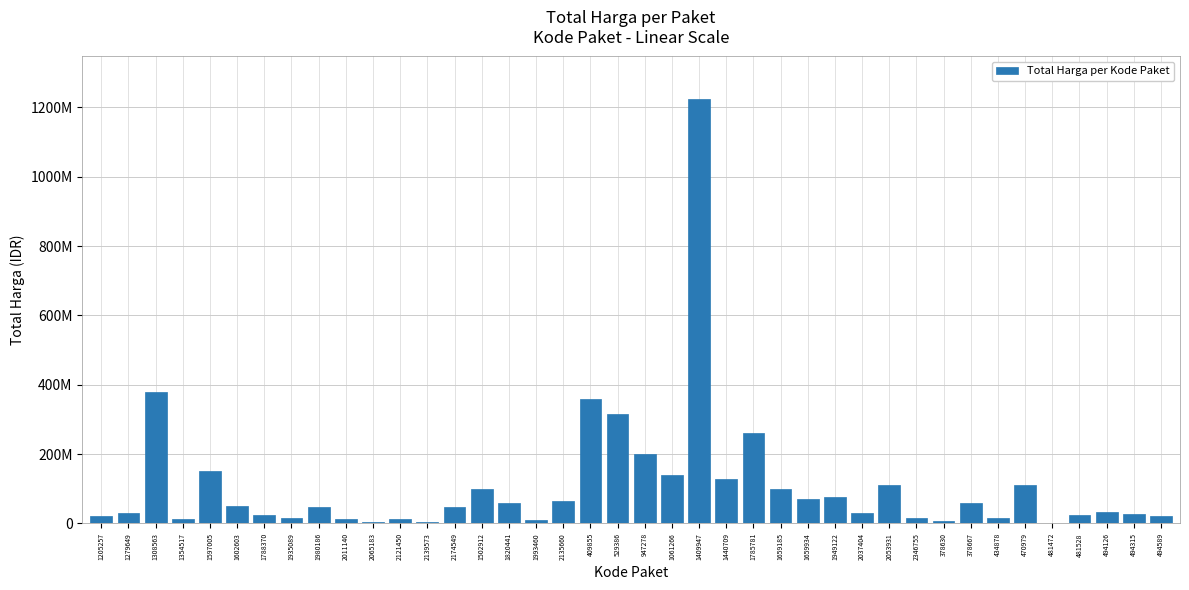

What is the change in value from 434878 to 494589?

+5443800